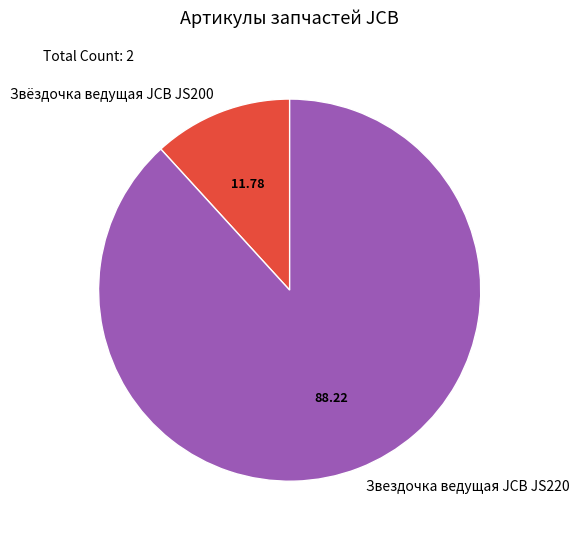

Is Звёздочка ведущая JCB JS200 the majority of the pie?

No